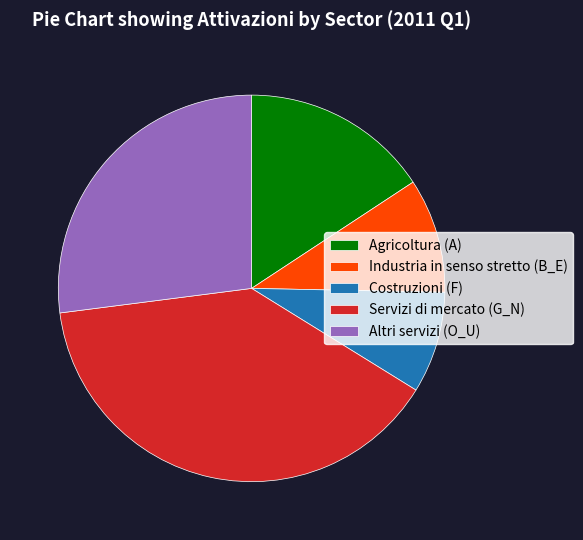

Rank the categories by value from lowest to highest.

Costruzioni (F), Industria in senso stretto (B_E), Agricoltura (A), Altri servizi (O_U), Servizi di mercato (G_N)